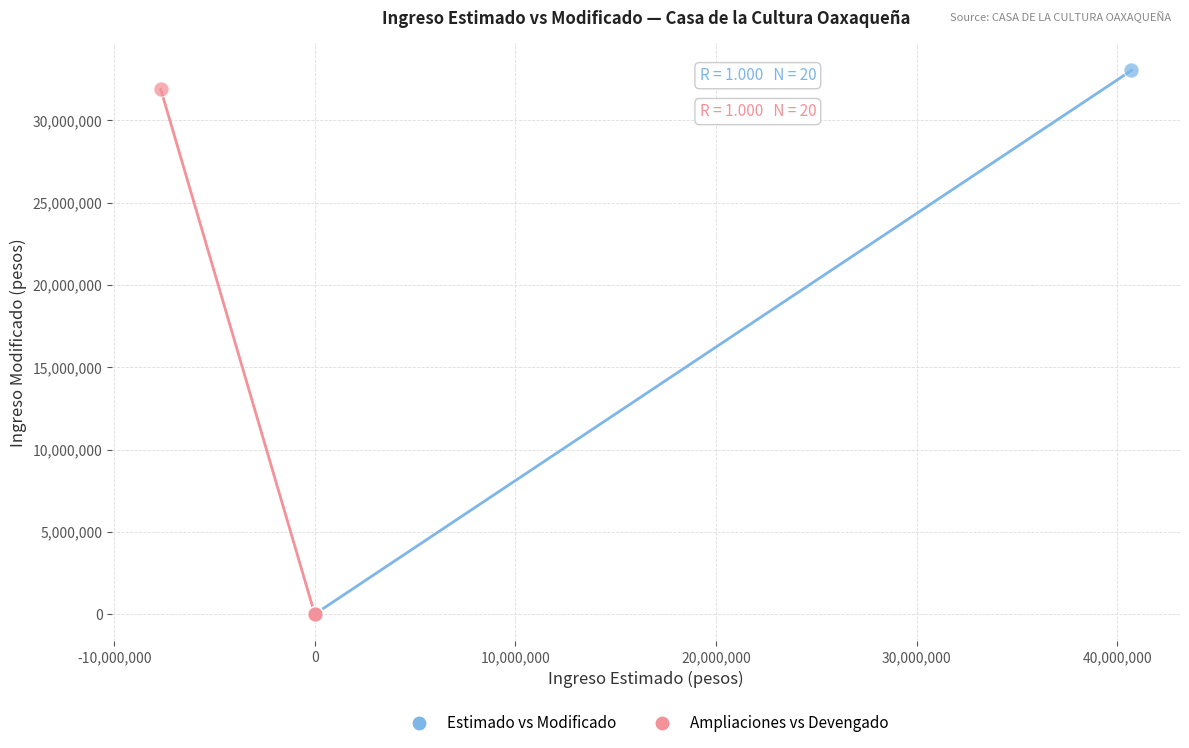

Which series contains the highest Y value?

Estimado vs Modificado